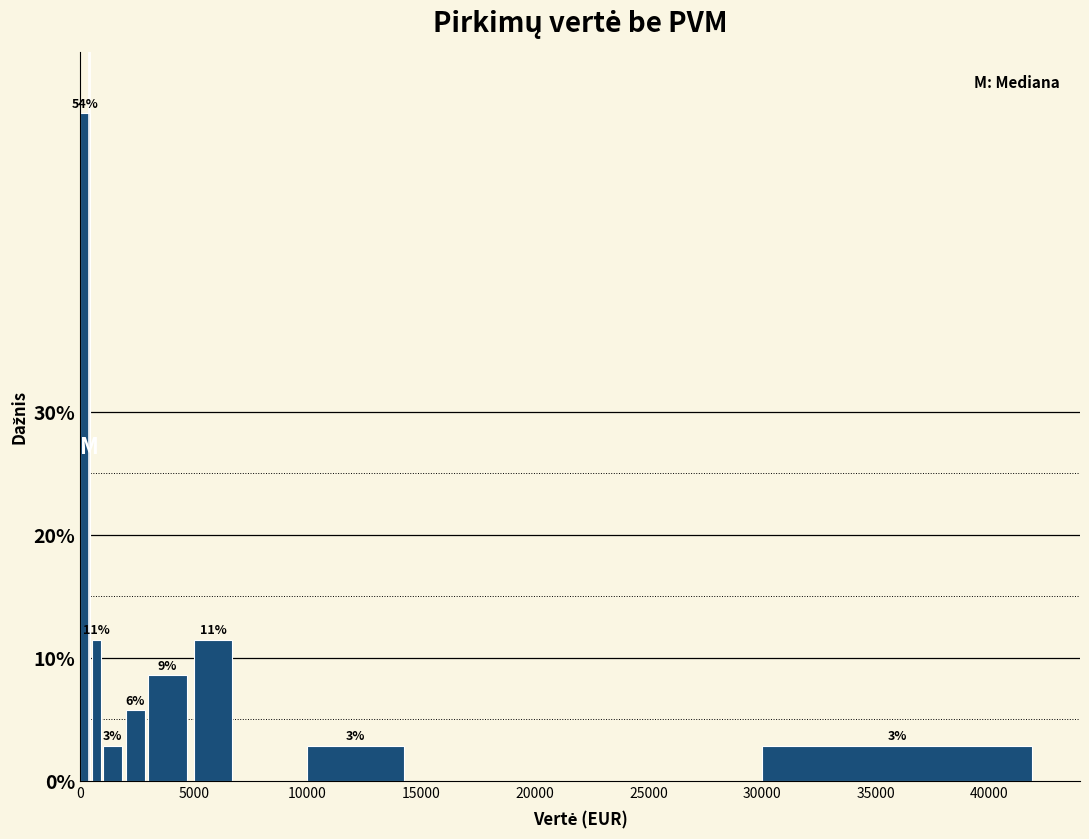

Around what value on the x-axis is the tallest bar? Give the approximate position of its centre, as read against the axis.

0